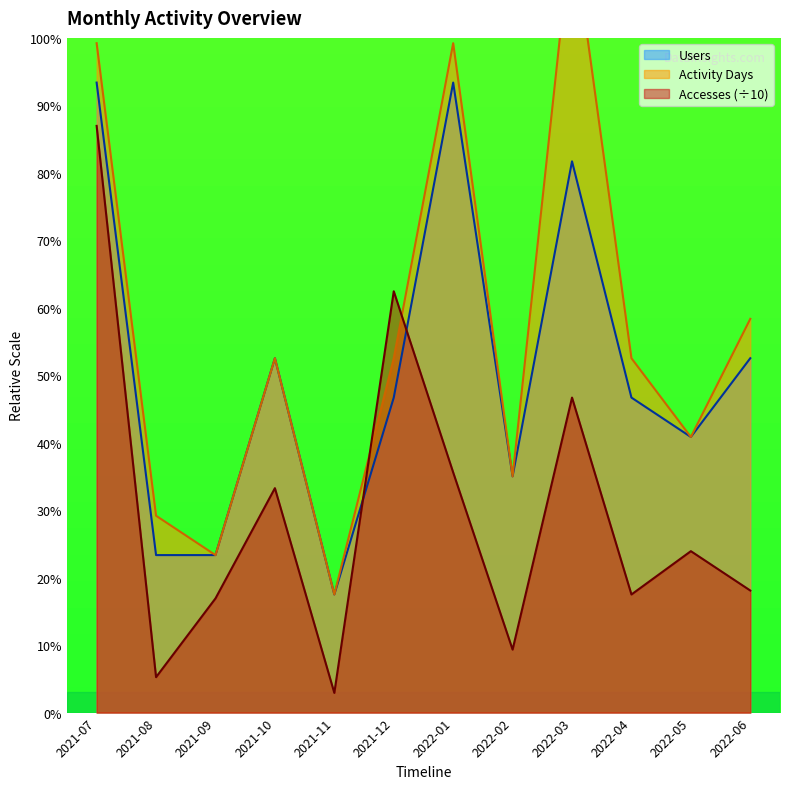

True or false: Activity Days and Users intersect in this chart.

False